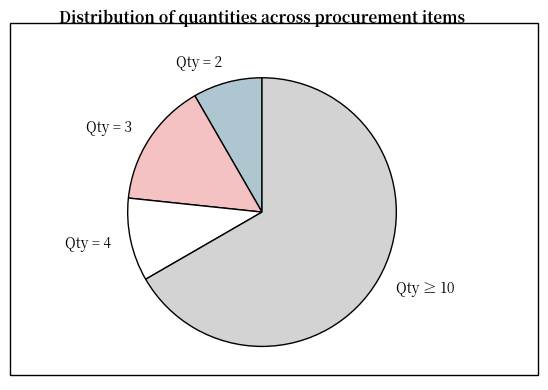

Between Qty ≥ 10 and Qty = 3, which is larger?

Qty ≥ 10